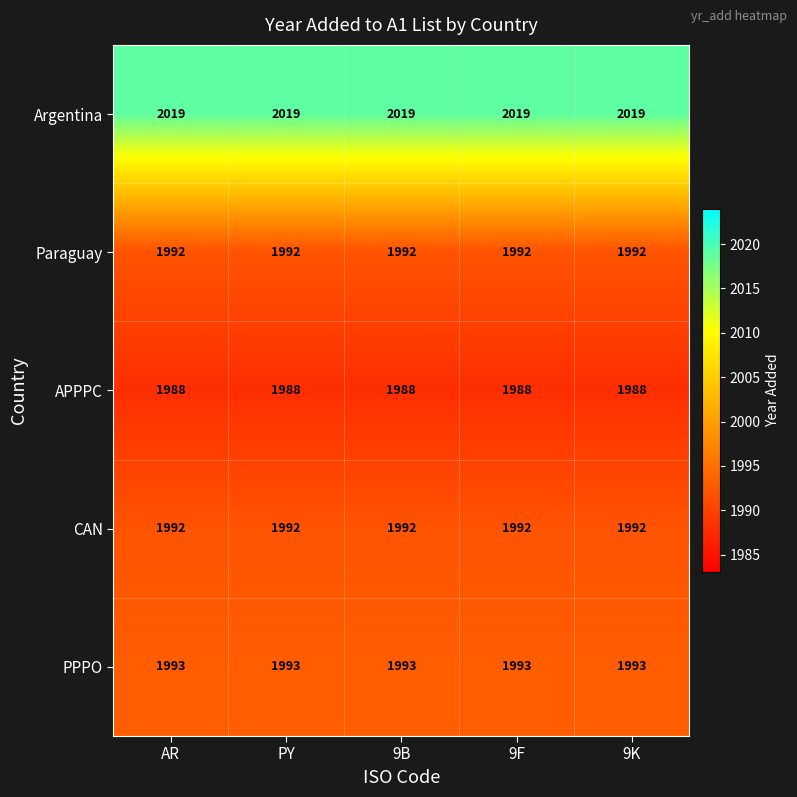

True or false: CAN has a value of 1992 at AR.

True